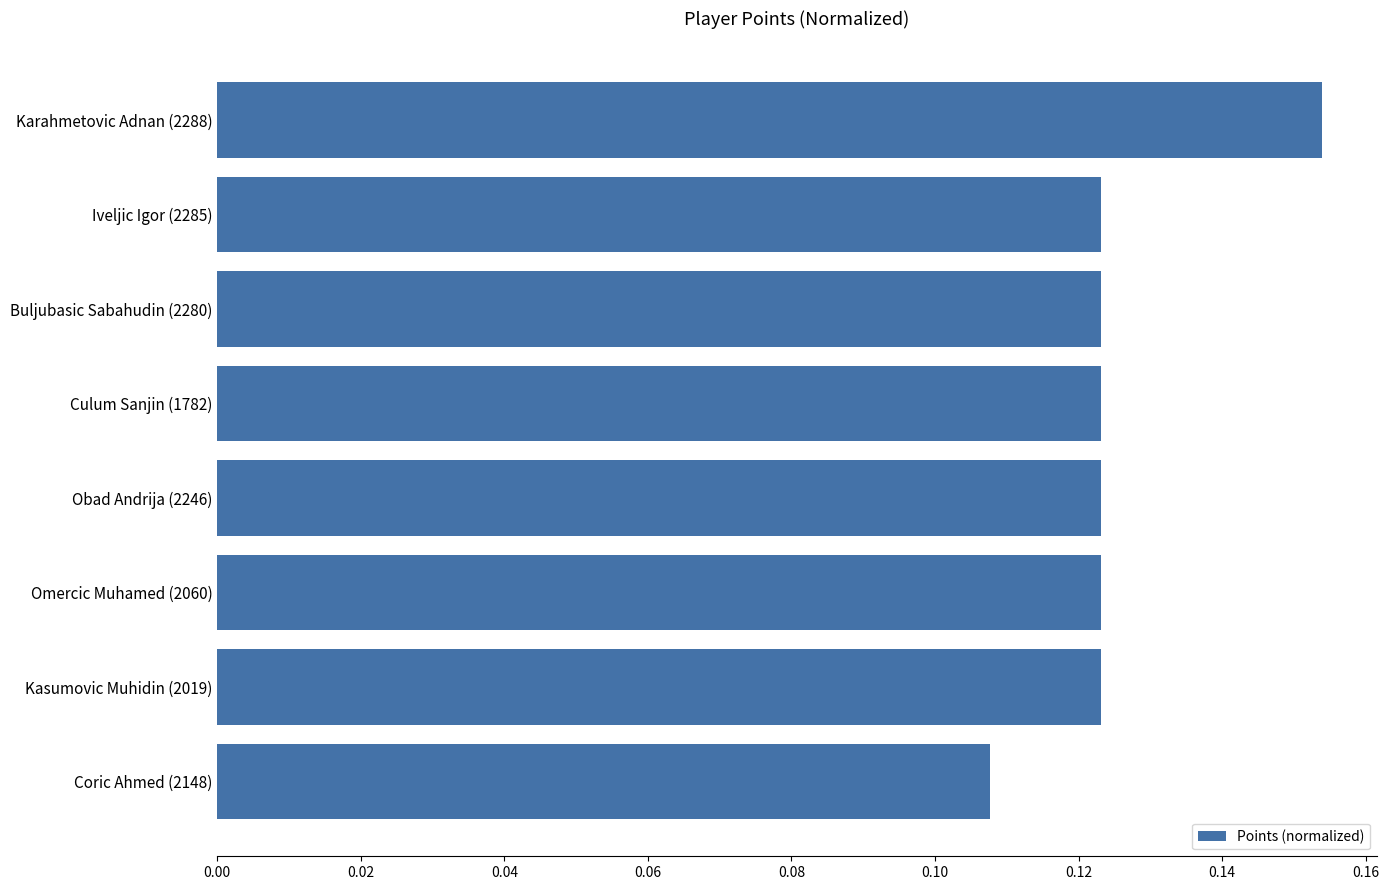

Where is the data nearest to the value 0?

Coric Ahmed (2148)